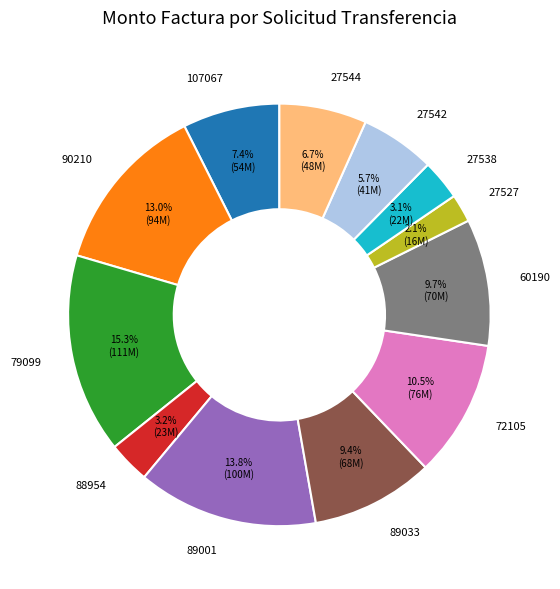

To the nearest percent, what is the average slice percentage?

8%